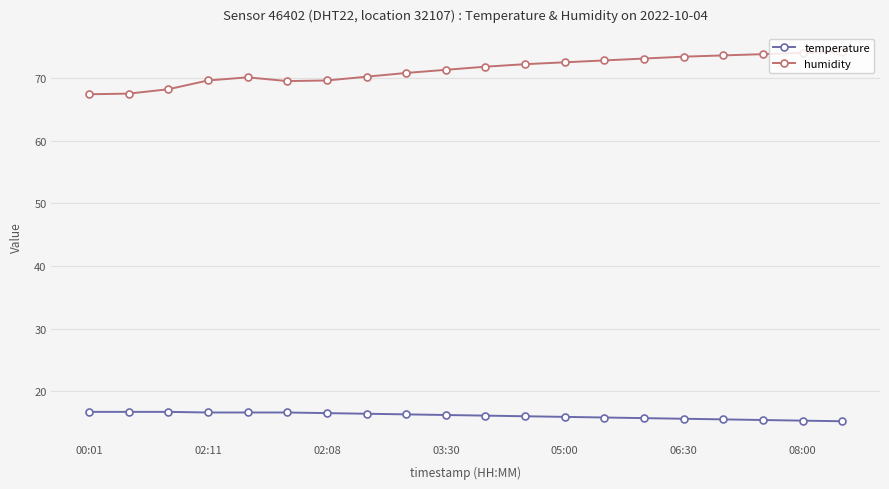

What is the greatest value displayed?

74.2